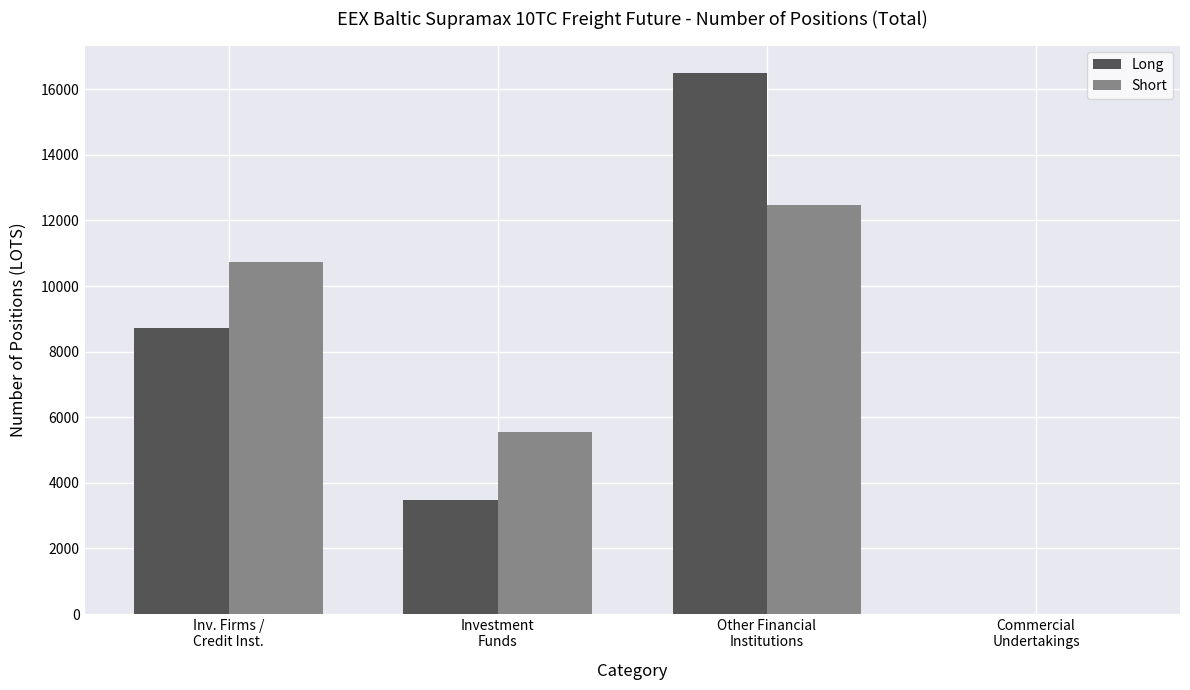

What is the sum of all Short values?

28725.3